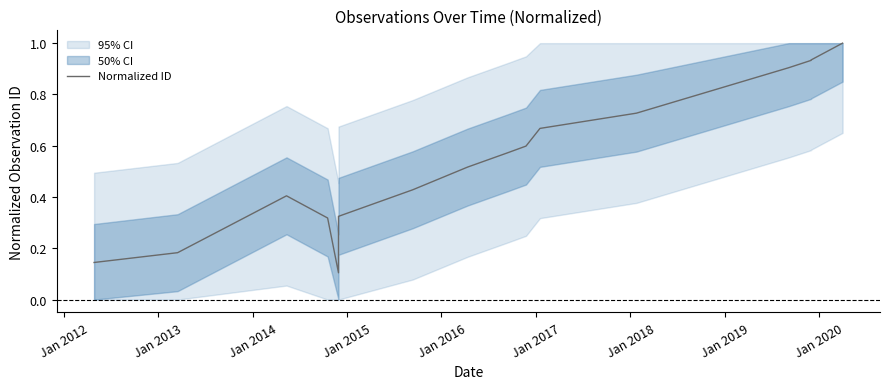

Does the chart have visible grid lines?

No